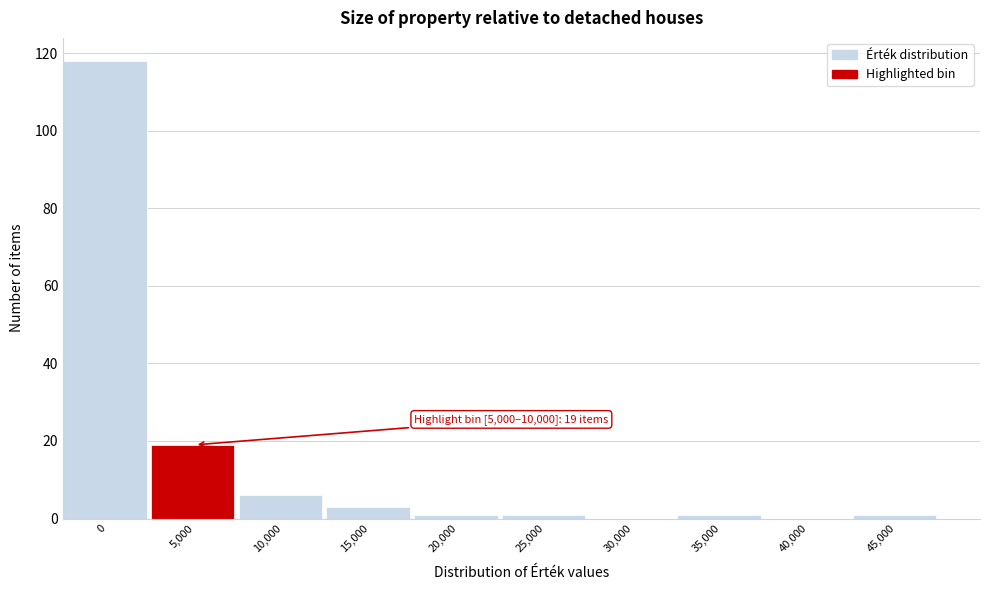

Reading left to right, transcribe all the data shown in this chart.

0=118	5,000=19	10,000=6	15,000=3	20,000=1	25,000=1	30,000=0	35,000=1	40,000=0	45,000=1